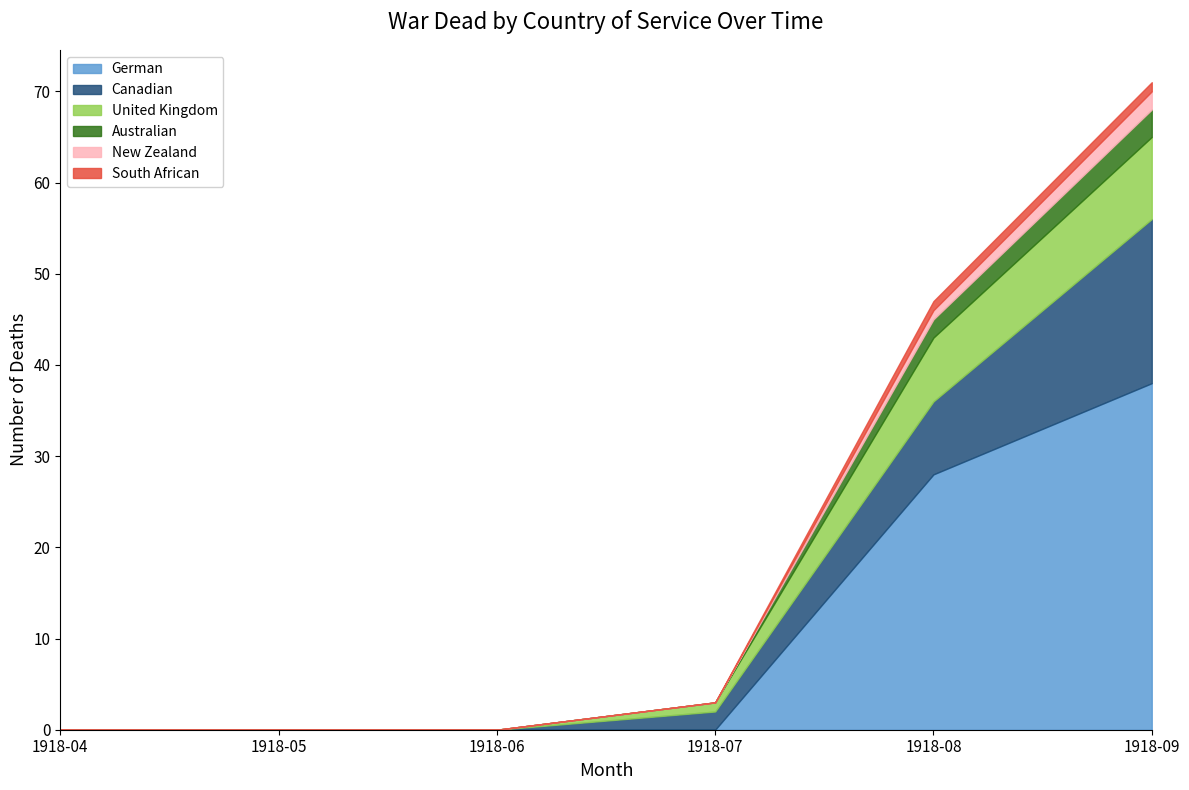

Which has a higher value, 1918-07 or 1918-05?

1918-07